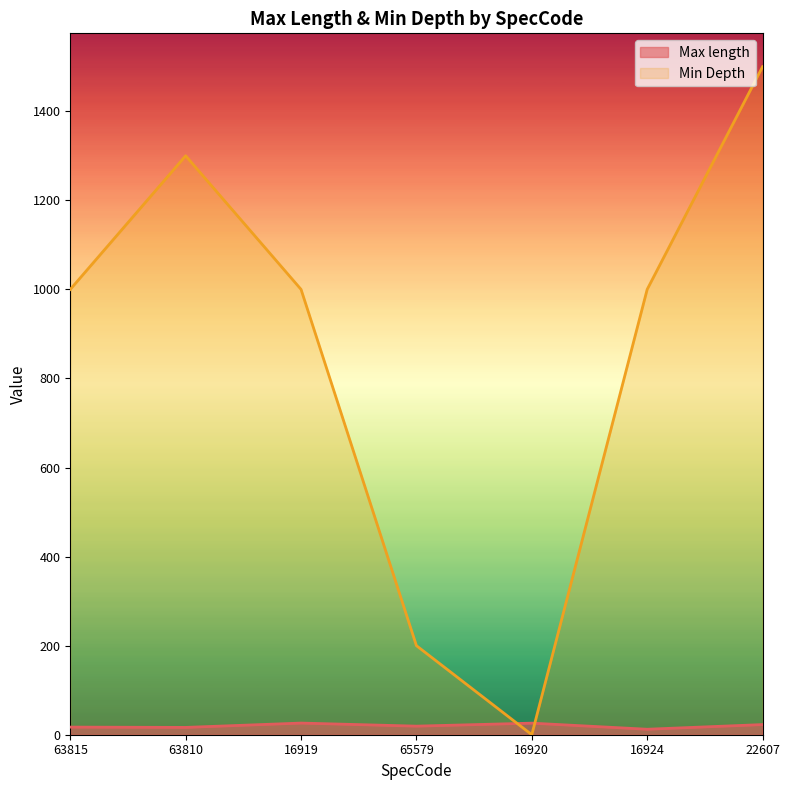

Between which two adjacent categories do Min Depth and Max length first intersect?

65579 and 16920